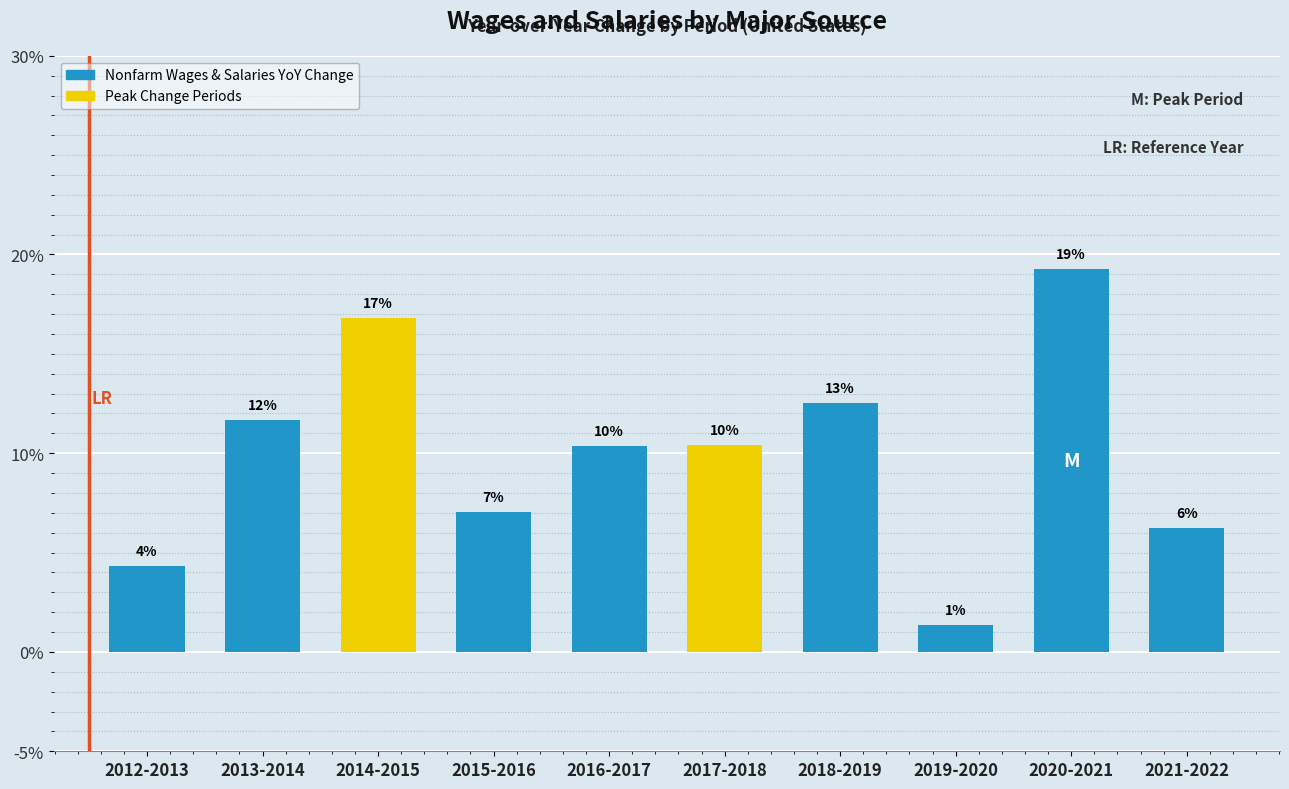

How many bars are there in total?

10